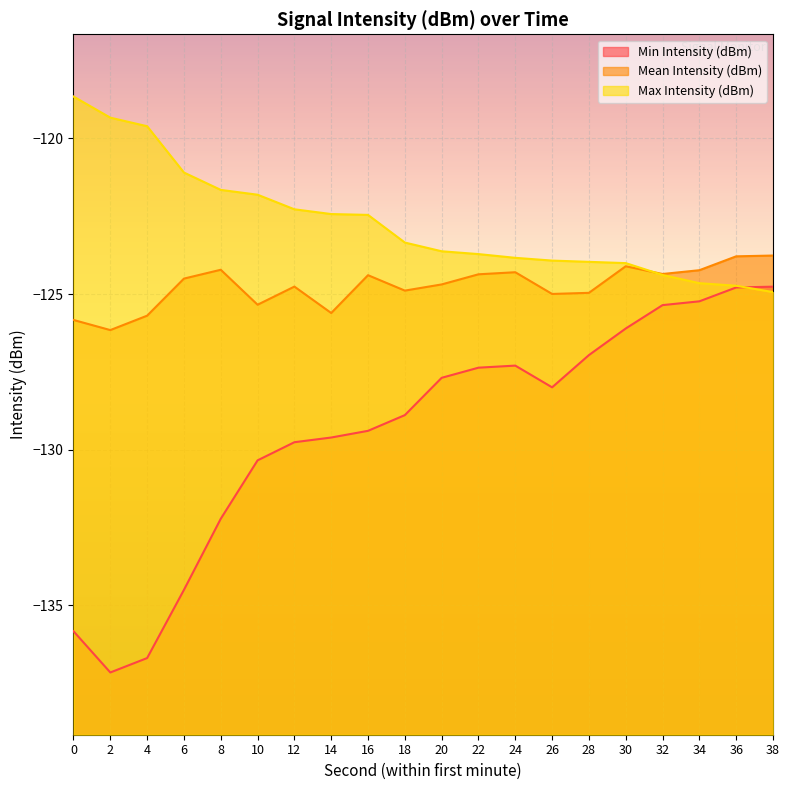

True or false: Min Intensity (dBm) and Mean Intensity (dBm) intersect in this chart.

False